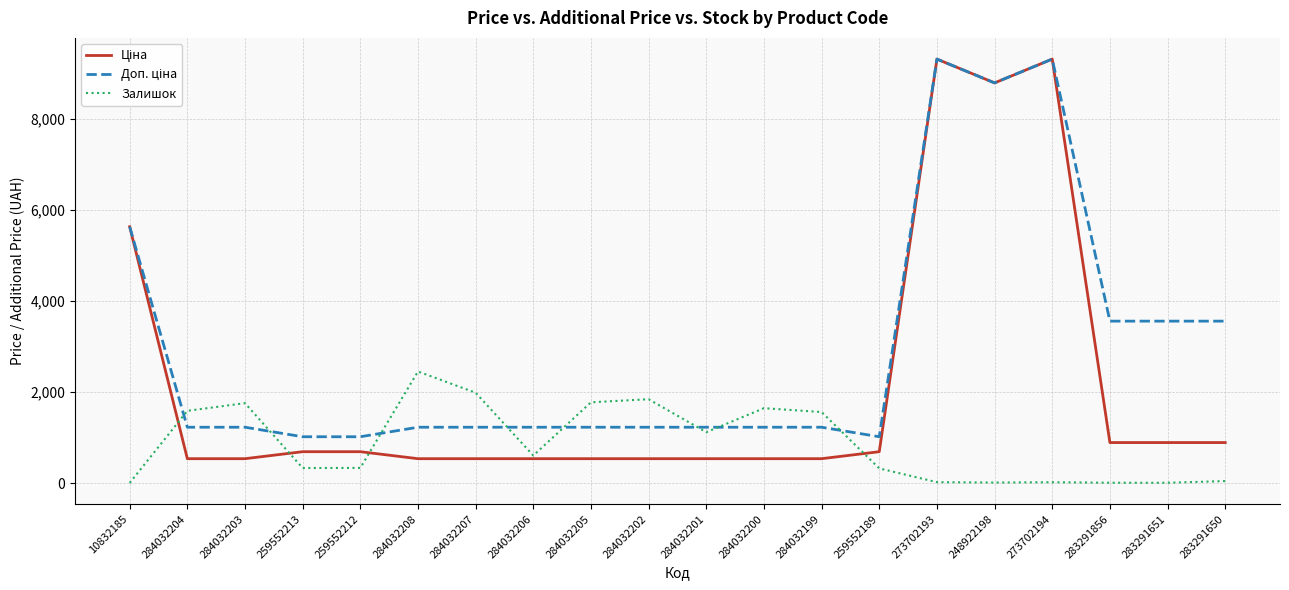

What is the total value across all series at 284032201?

2880.6